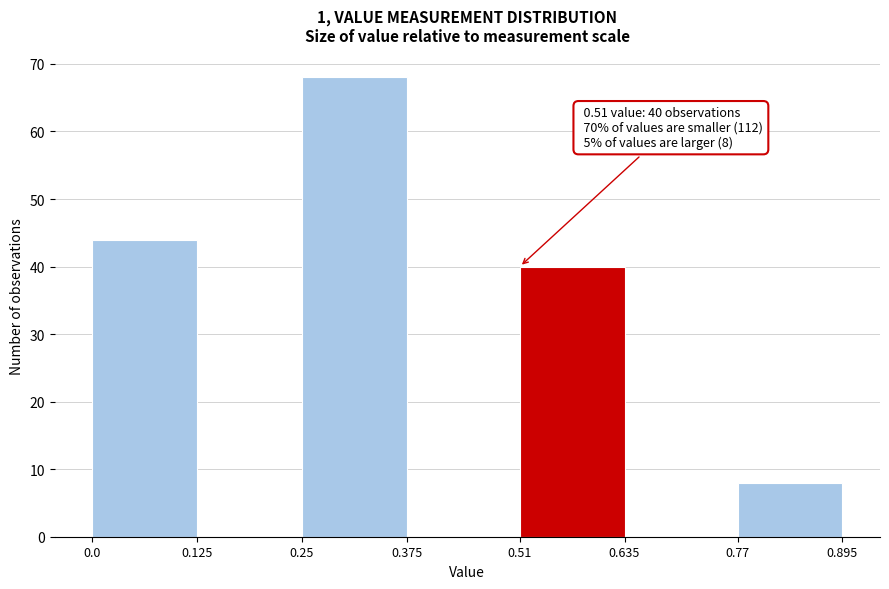

Over which range of the x-axis is the bar tallest?

0.25 to 0.375